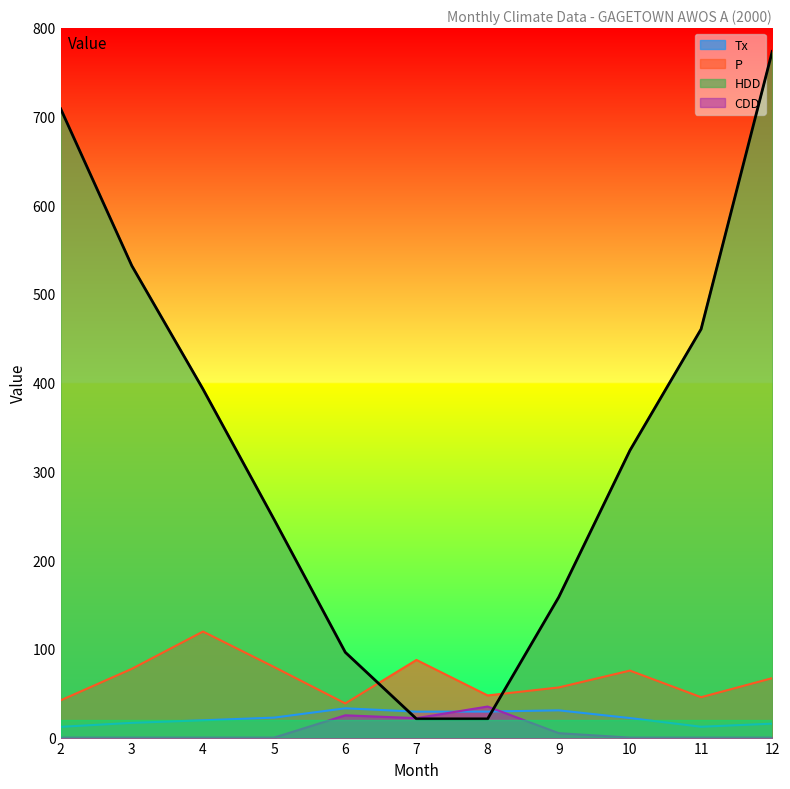

True or false: P and HDD cross at least once.

True